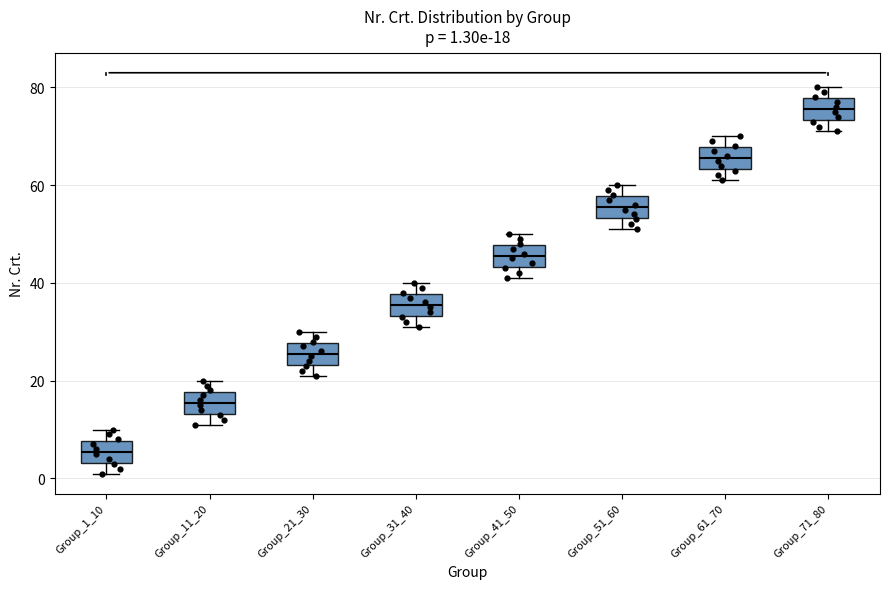

Which box's median line is the lowest?

Group_1_10